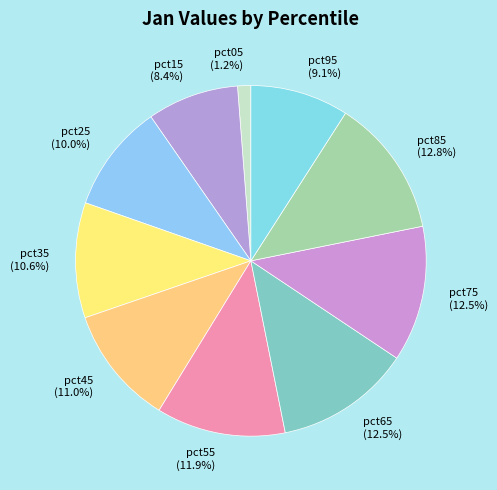

Is pct45 the majority of the pie?

No